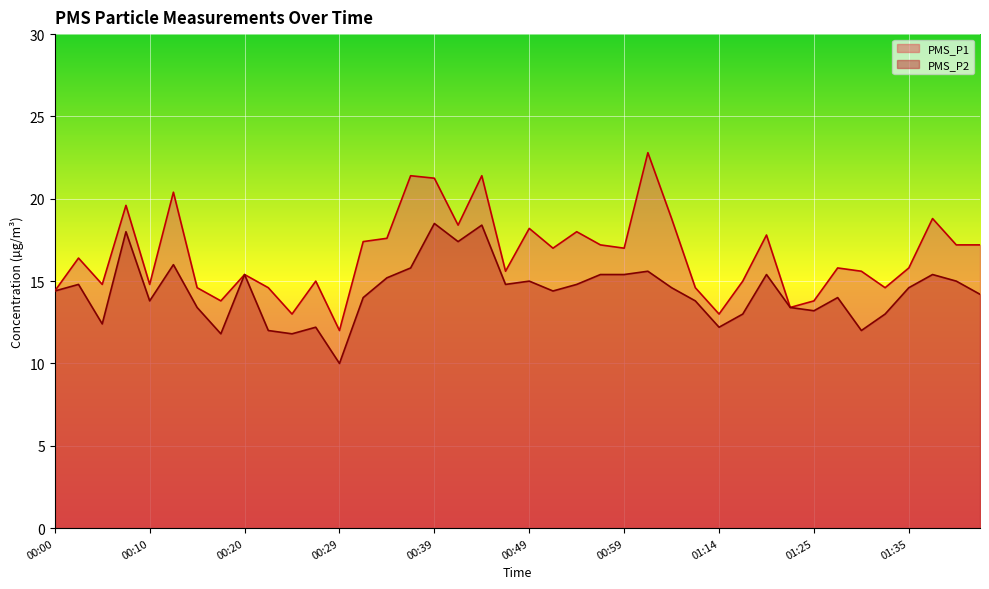

What is the difference between the maximum and minimum values in the PMS_P1 series?

10.8